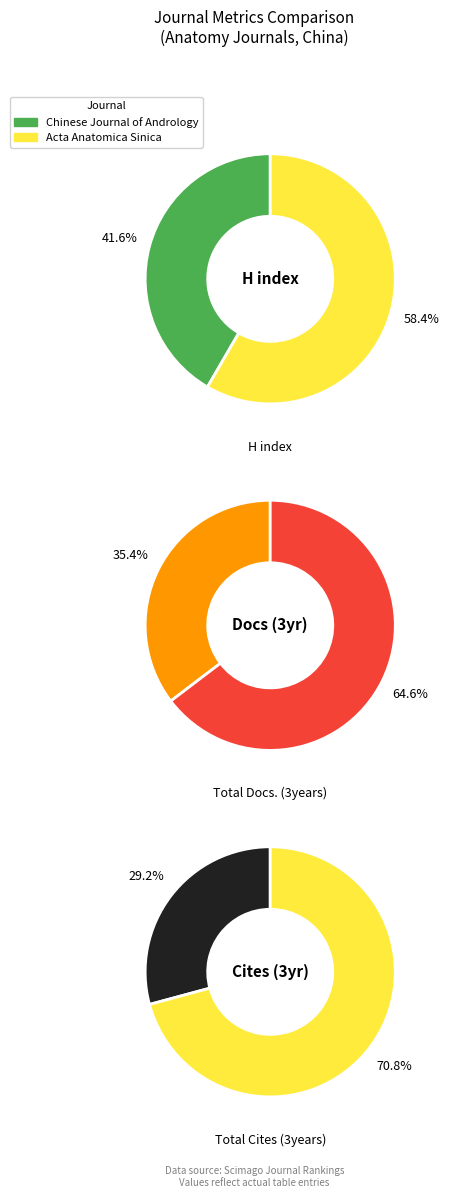

What is the spread (max minus min) of values at Acta Anatomica Sinica?

2623